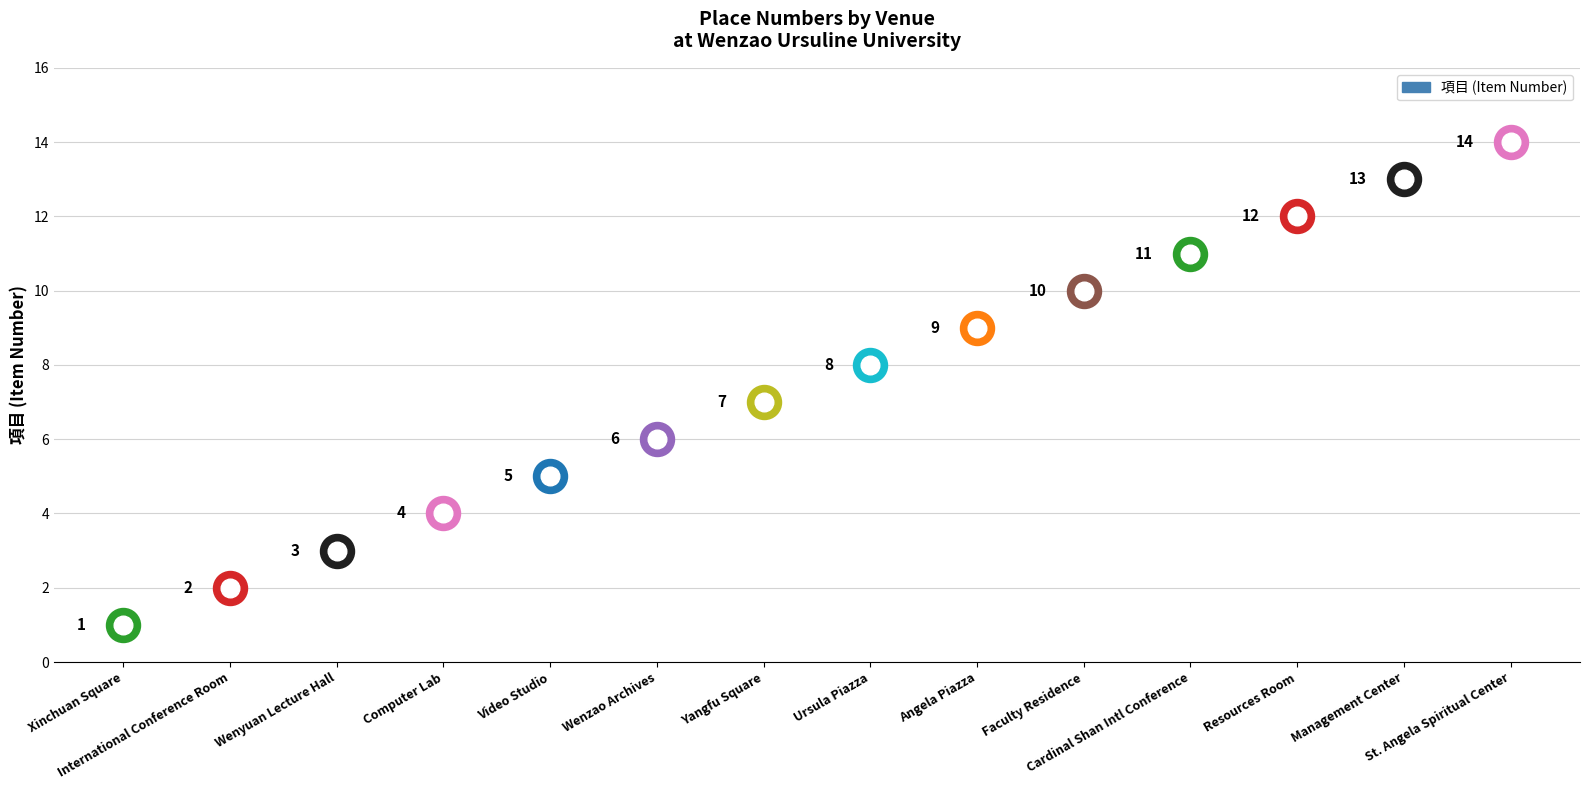

What is the ratio of the value at 薪傳劇場 to the value at 安琪廣場?

0.1